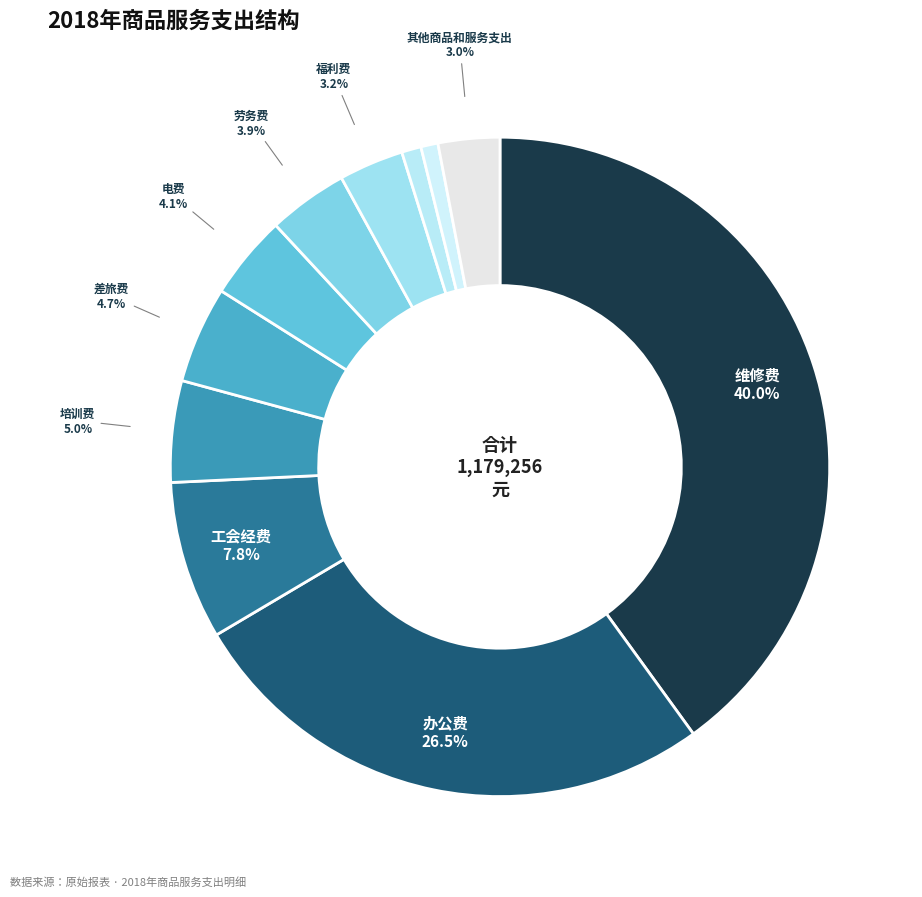

What is the smallest slice in the pie chart?

水费